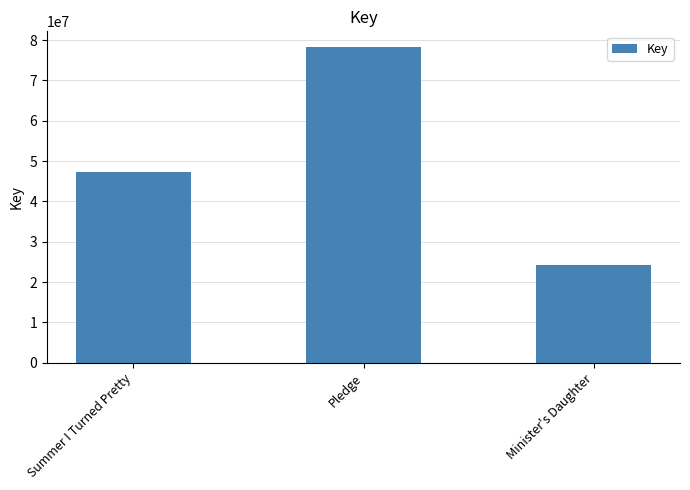

The chart shows a value of 47252614 at Summer I Turned Pretty. True or false?

True